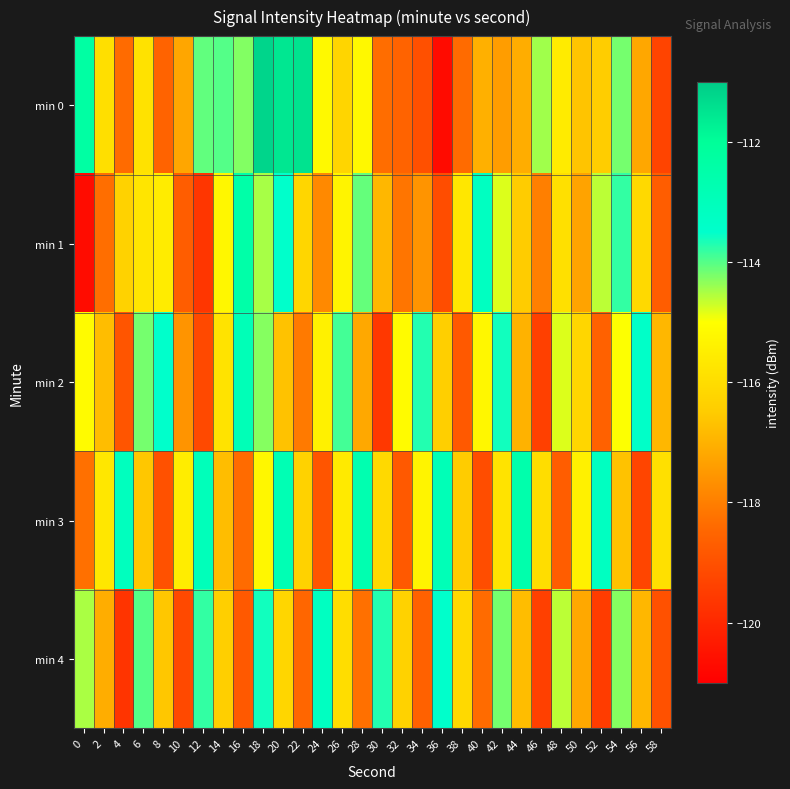

At how many categories does at least one series exceed -112?

3